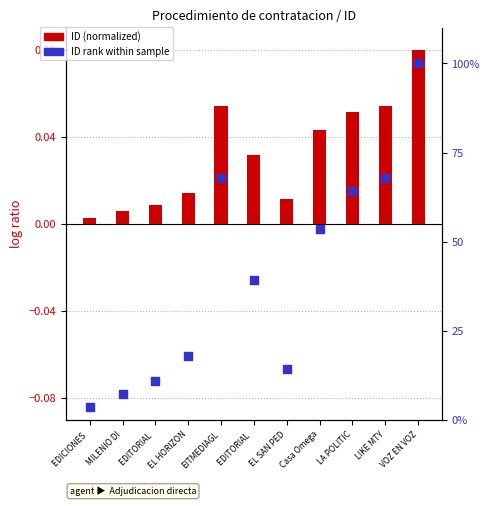

At how many categories does at least one series exceed 55?

4